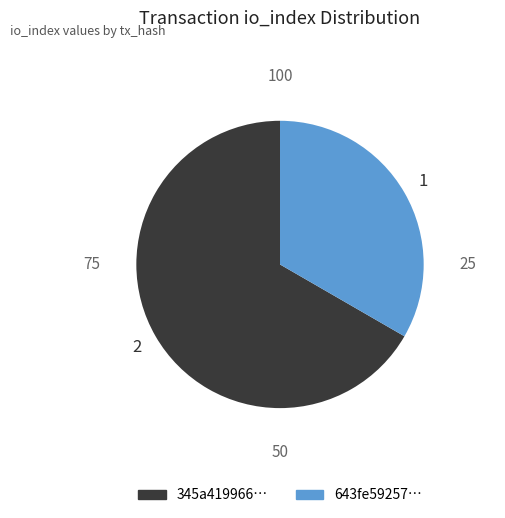

Which category has the smallest portion of the pie?

643fe59257…